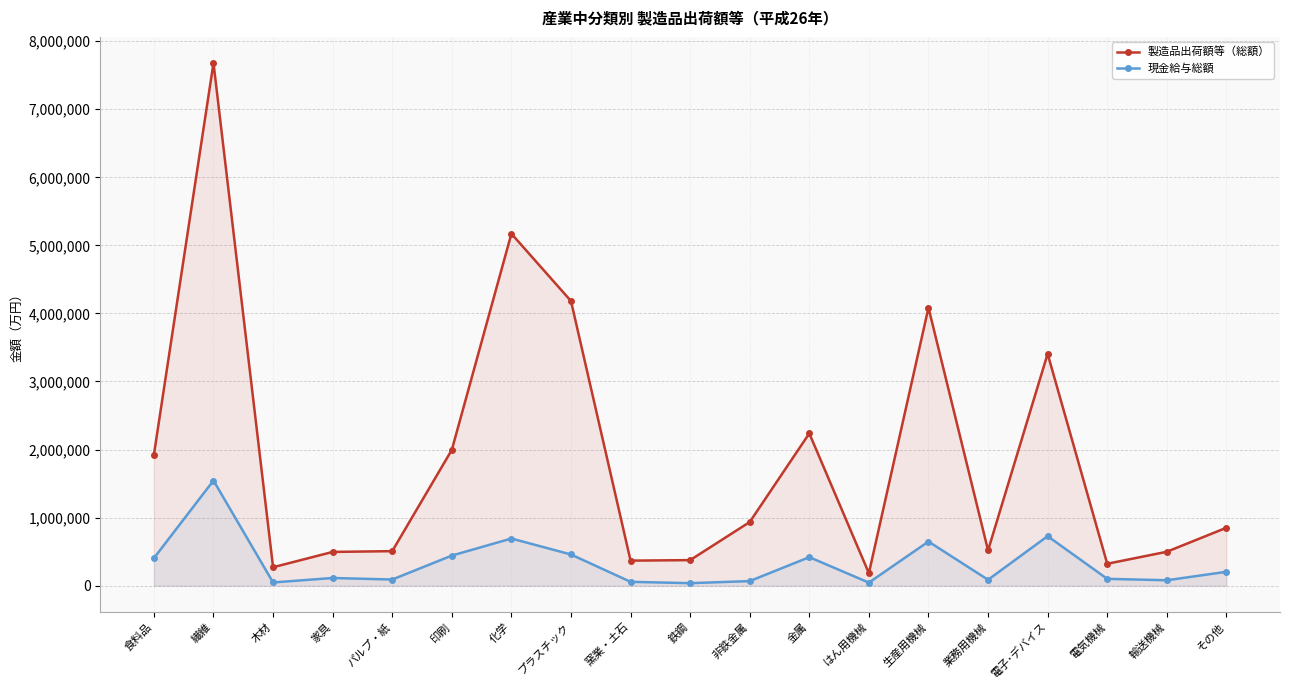

At which category does the chart reach its minimum across all series?

鉄鋼